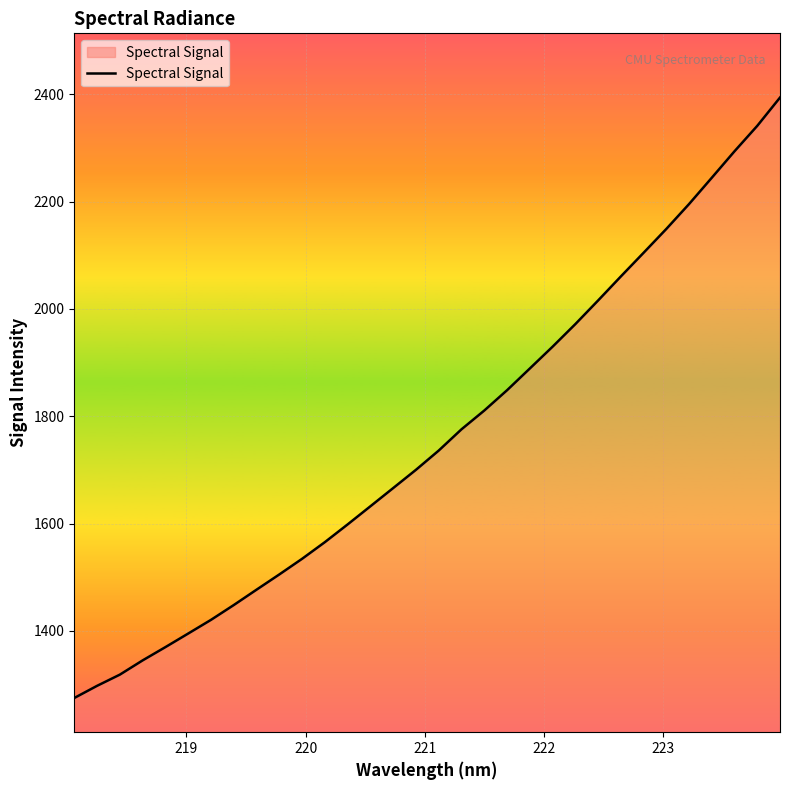

How many values are below 1736?

16